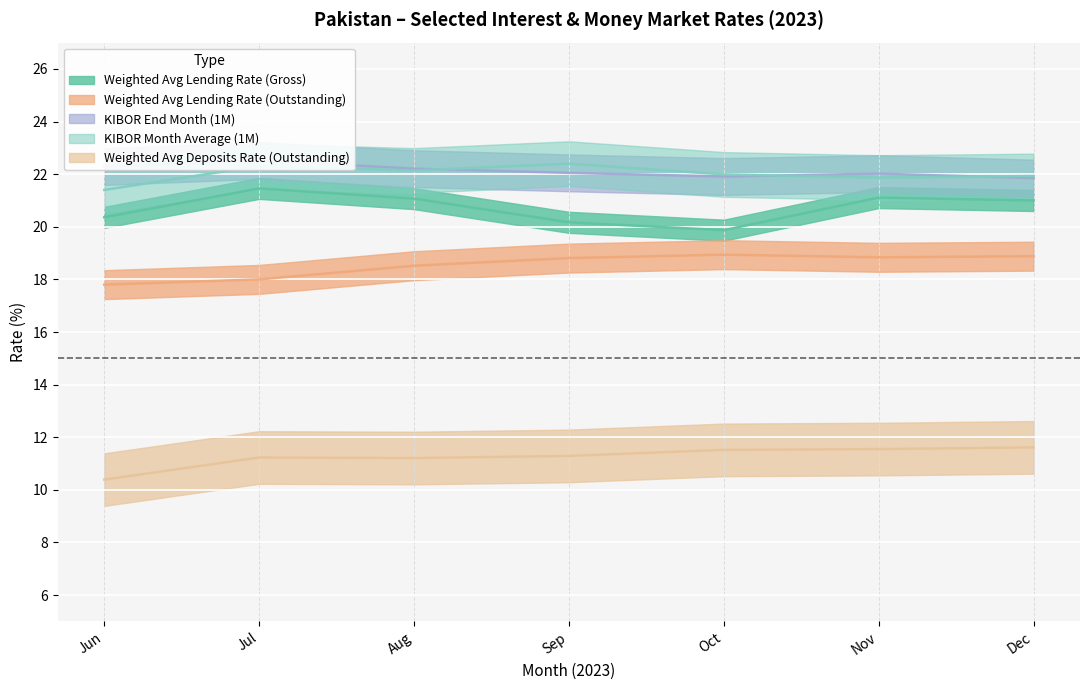

What is the value of the KIBOR Month Average (1M) point at the 7th from the left?

21.9